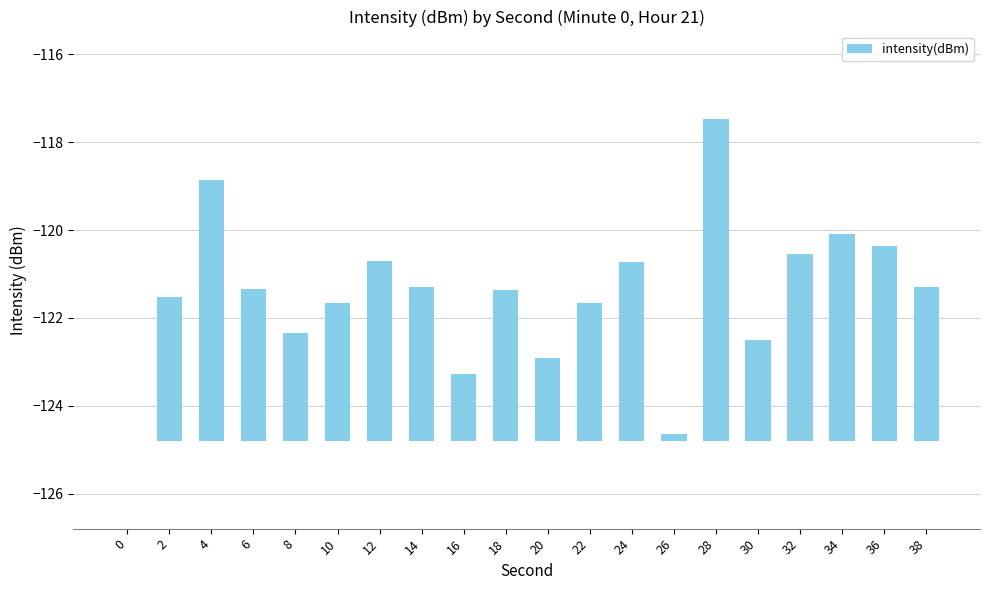

What value does the data have at 32?

4.2